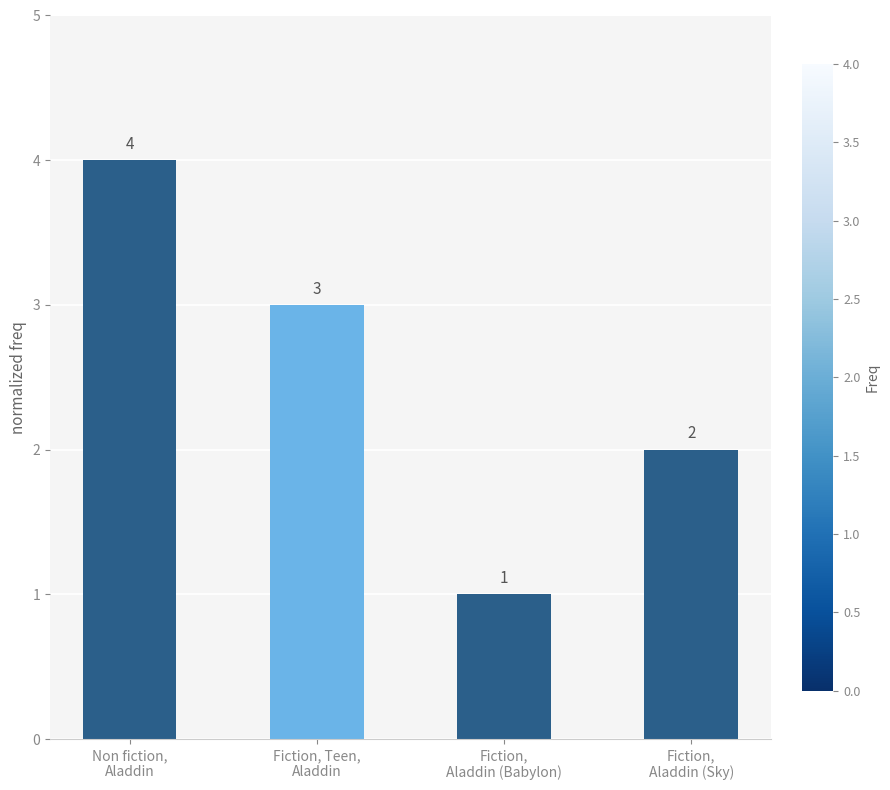

How many bars are there in total?

4